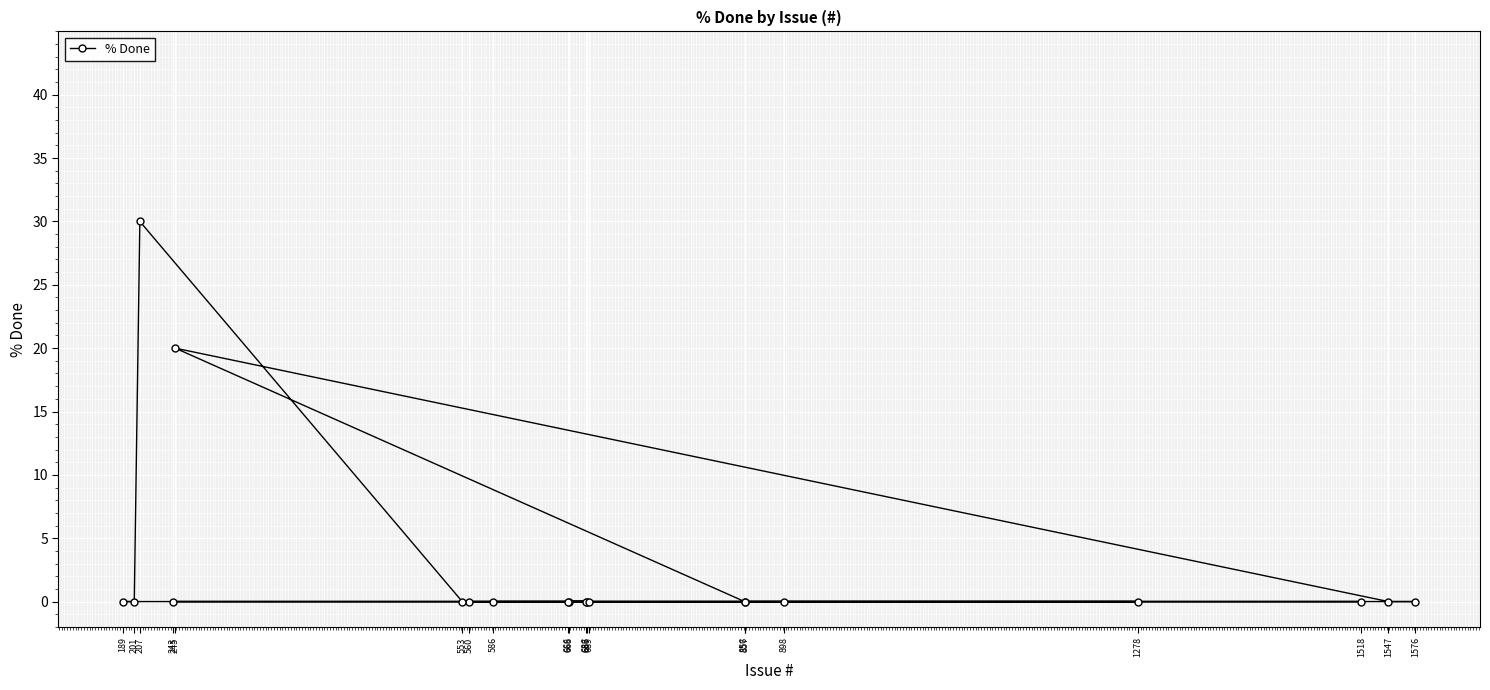

Is it true that the value at 668 is 11?

False